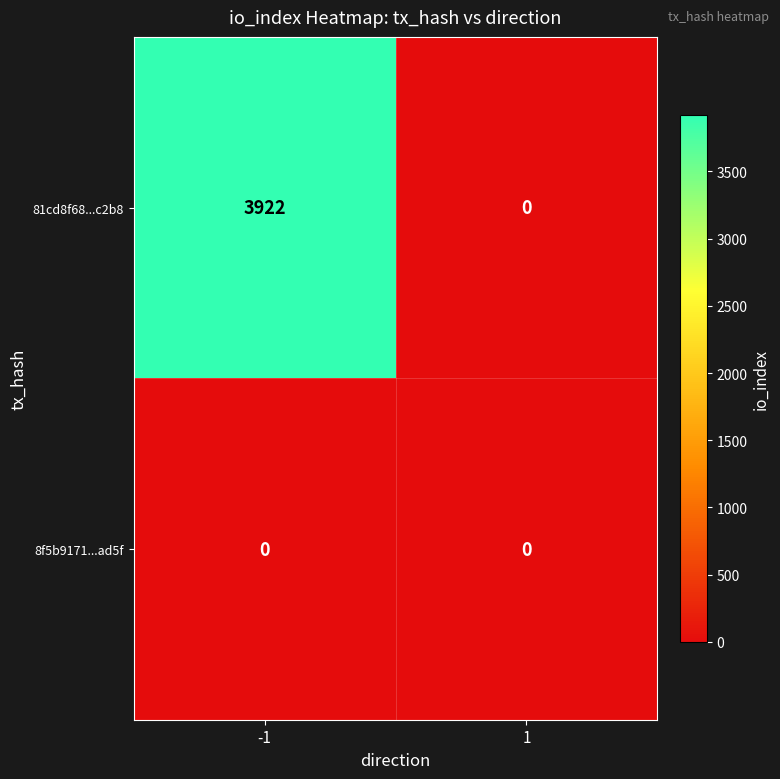

At how many categories does at least one series exceed 484?

1